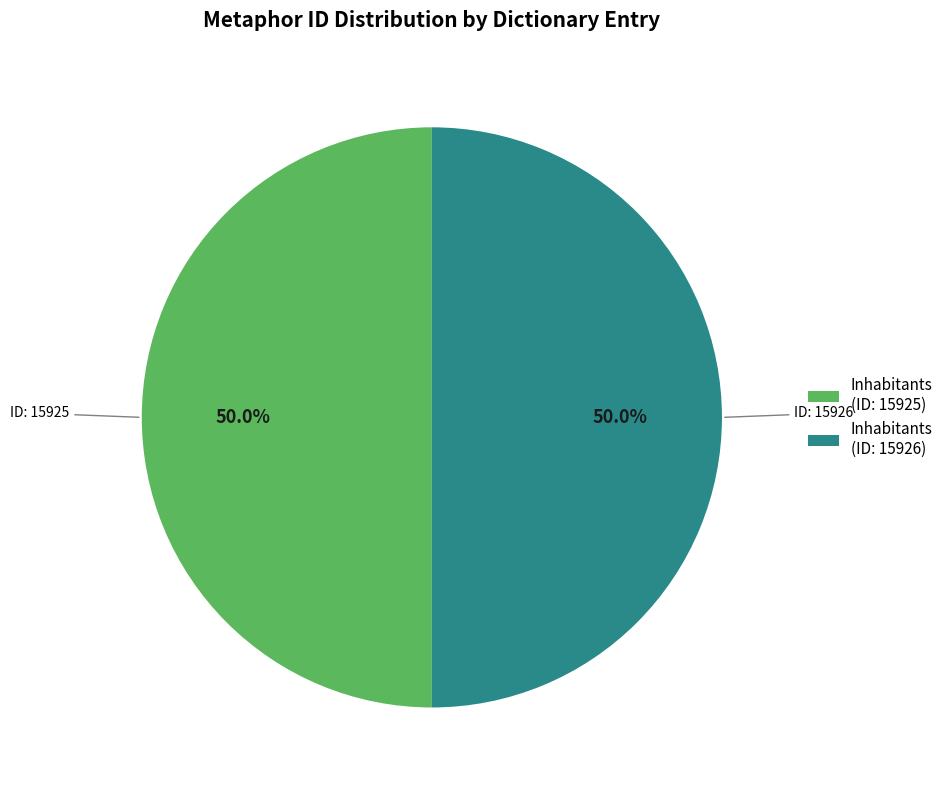

What portion of the pie excludes Inhabitants (ID: 15926)?

50.0%